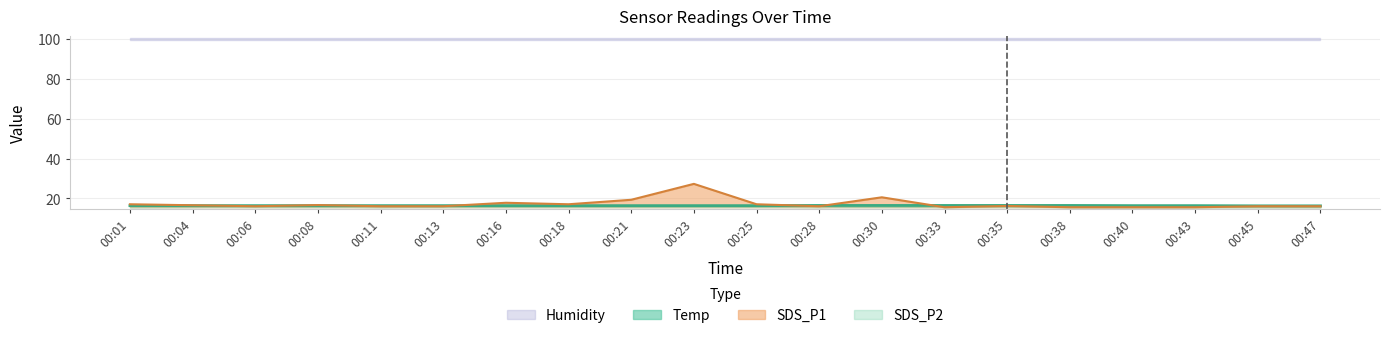

The value of SDS_P1 at 00:04 is 7.0. True or false?

False